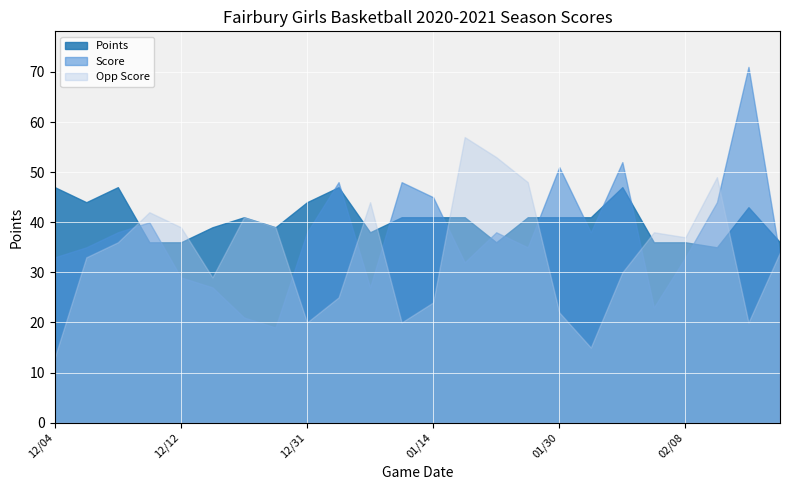

What are all the series names shown in the legend?

Points, Score, Opp Score